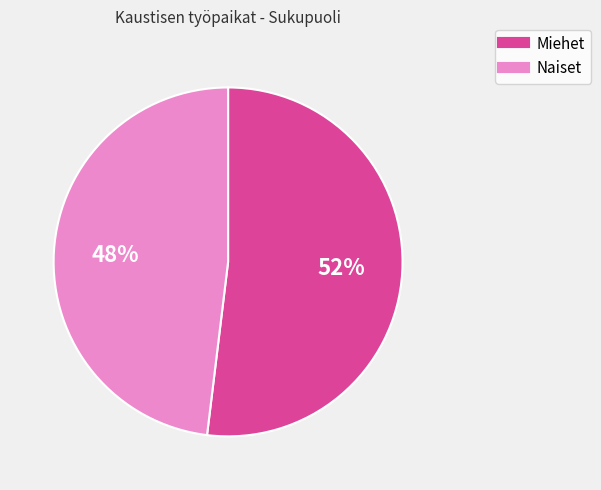

How many segments does this pie chart have?

2